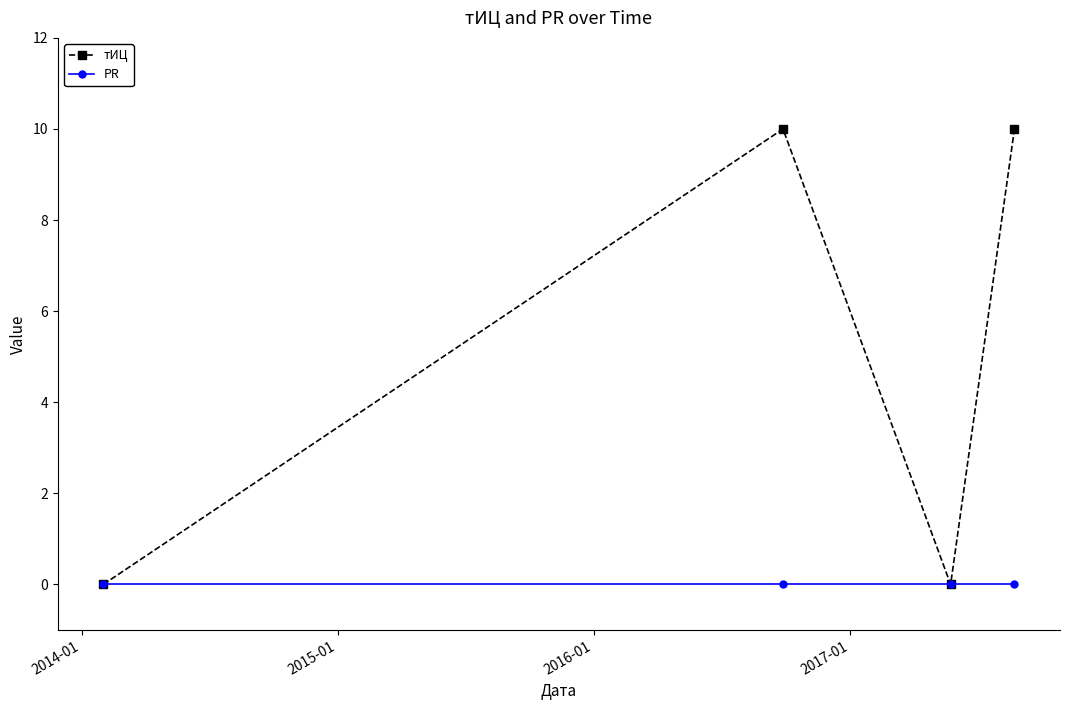

Reading left to right, what are all the values shown in this chart?

тИЦ: 0	10	0	10
PR: 0	0	0	0